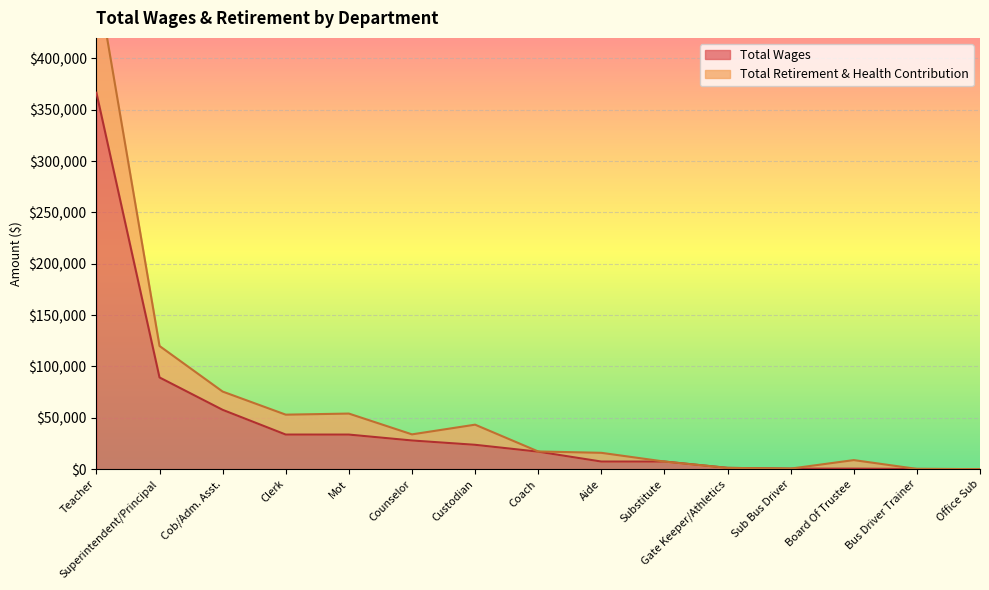

Which has a higher value, Coach or Teacher?

Teacher